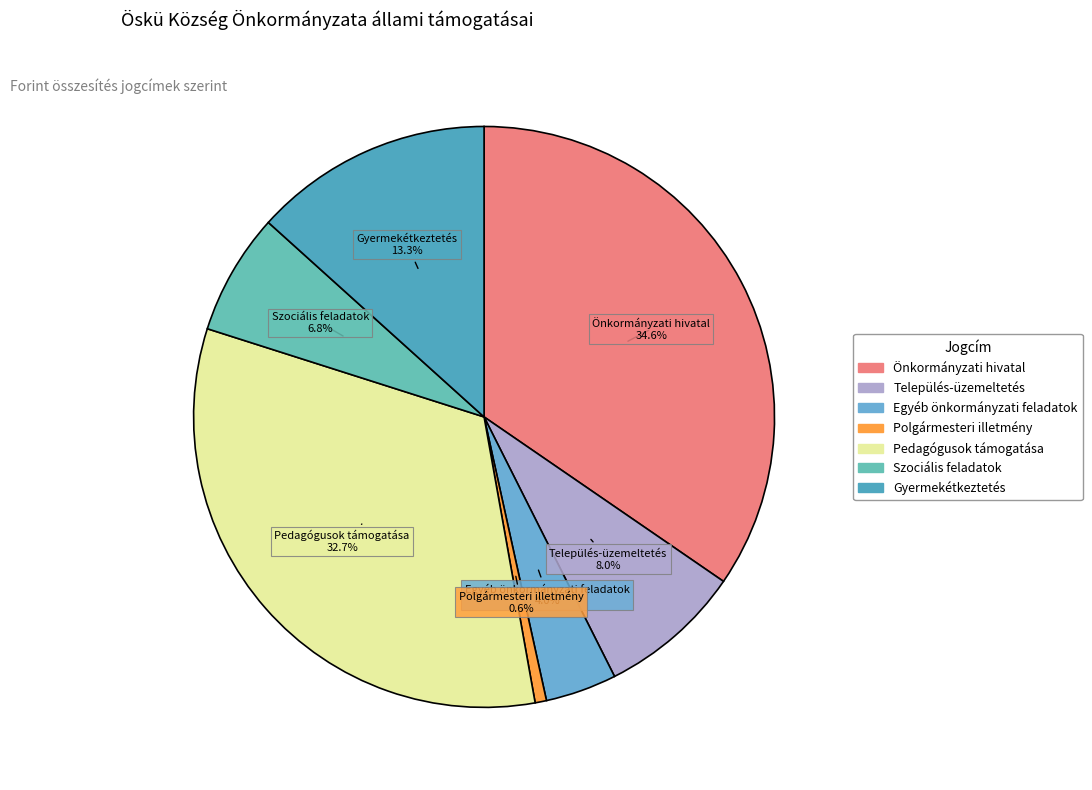

Which slice is the smallest?

Polgármesteri illetmény